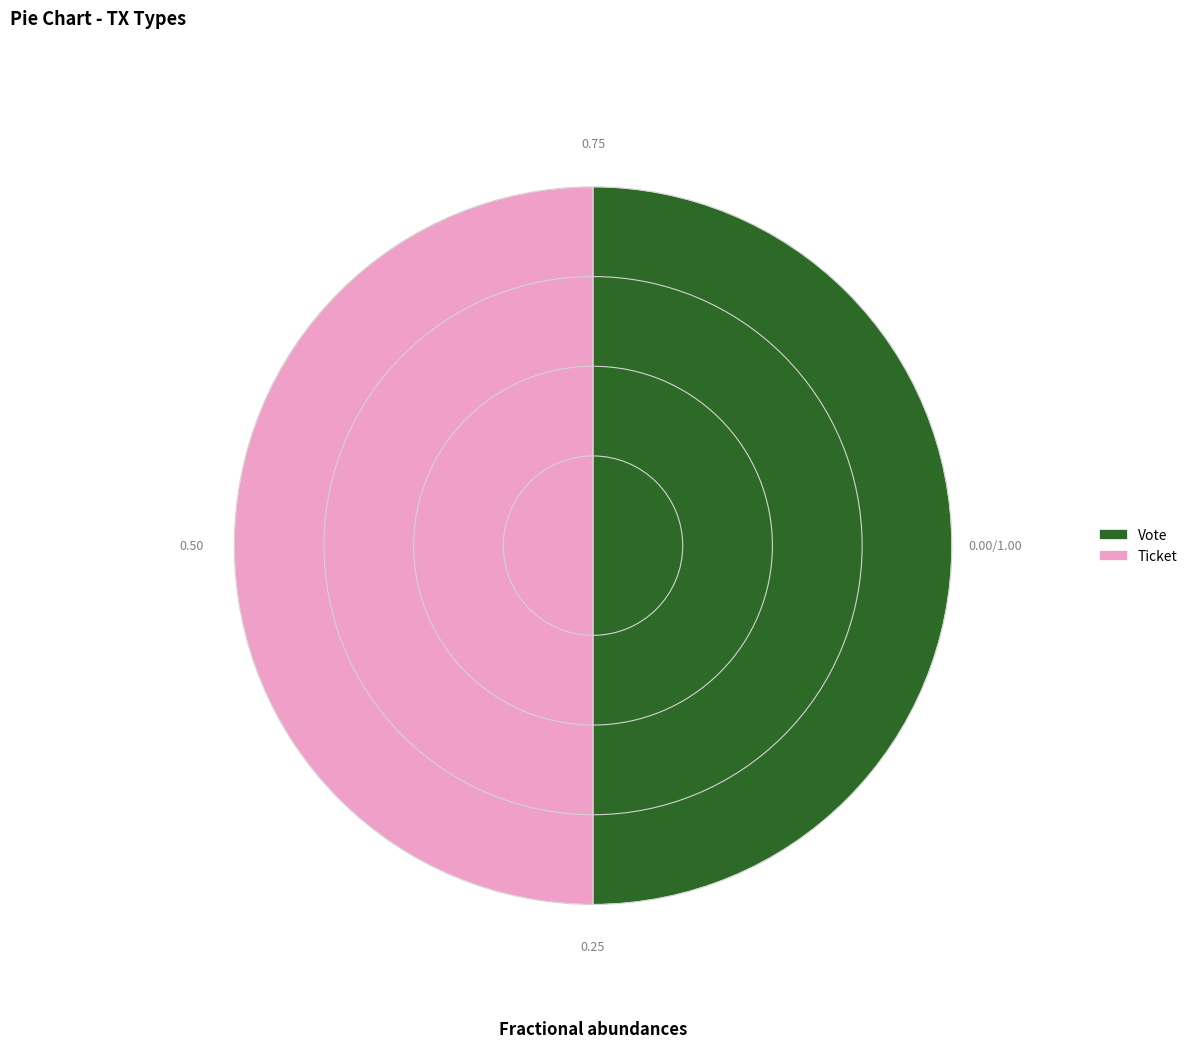

How many slices are in this pie chart?

2